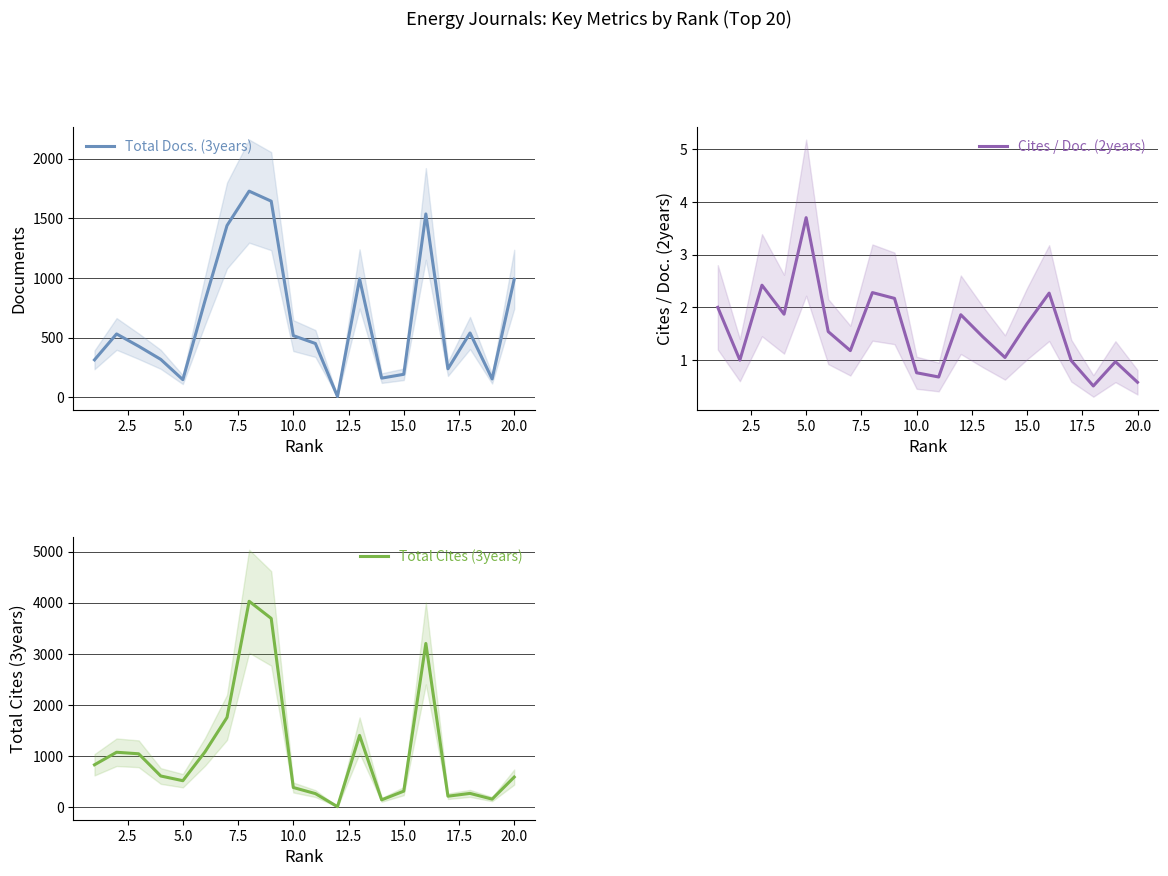

Does the chart display data point markers on the line(s)?

No